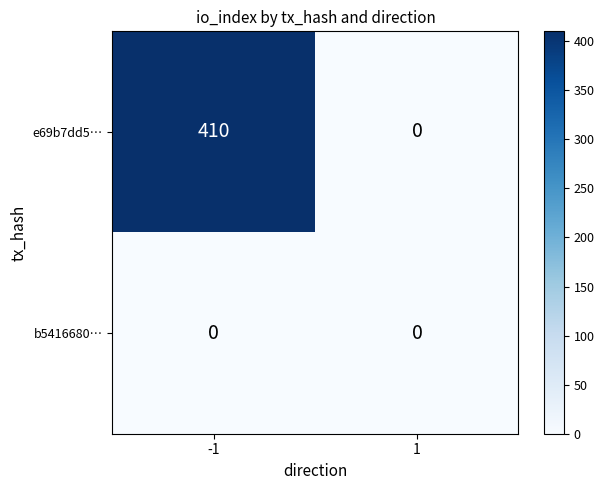

Count the number of data series in this chart.

2